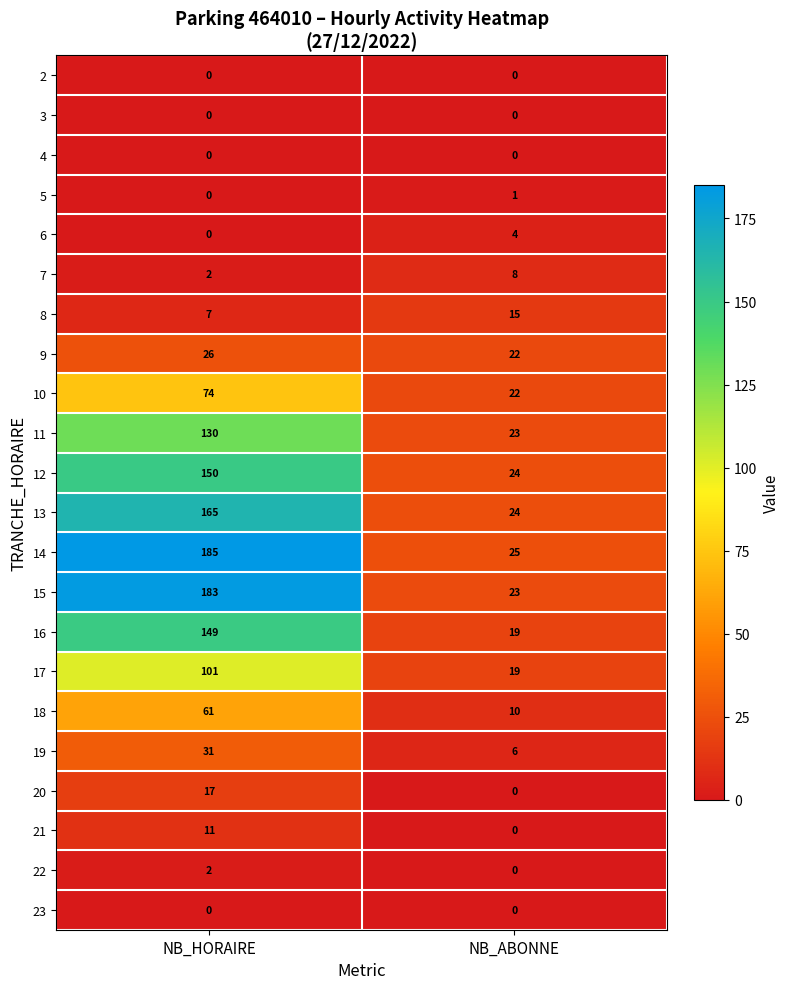

Which series has the largest total across all categories?

14